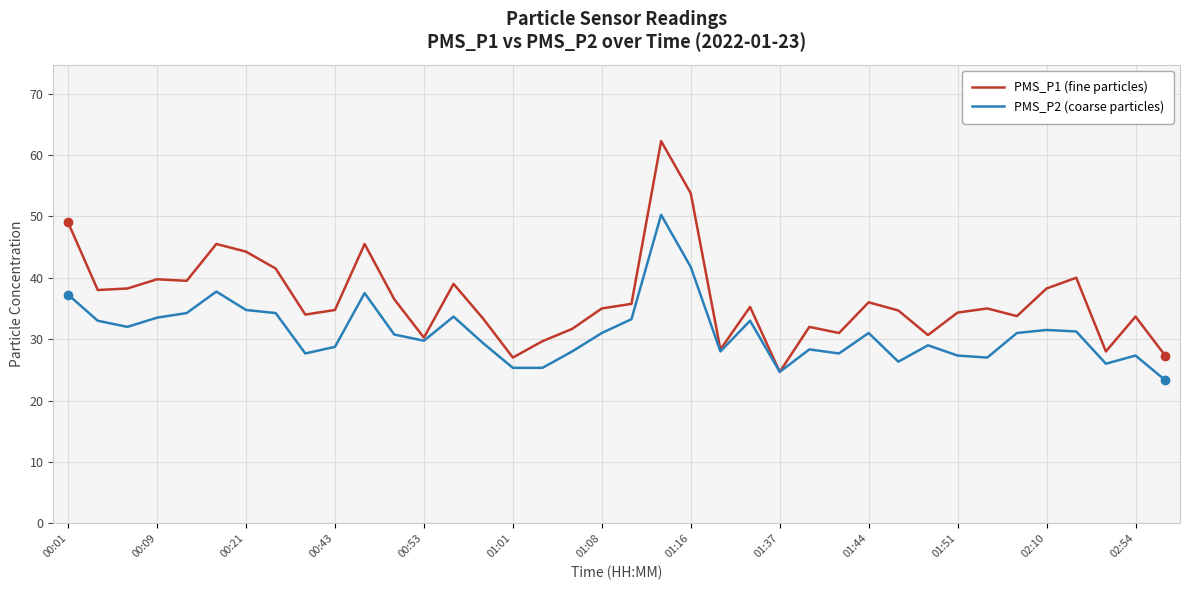

Which series has the largest total across all categories?

PMS_P1 (fine particles)